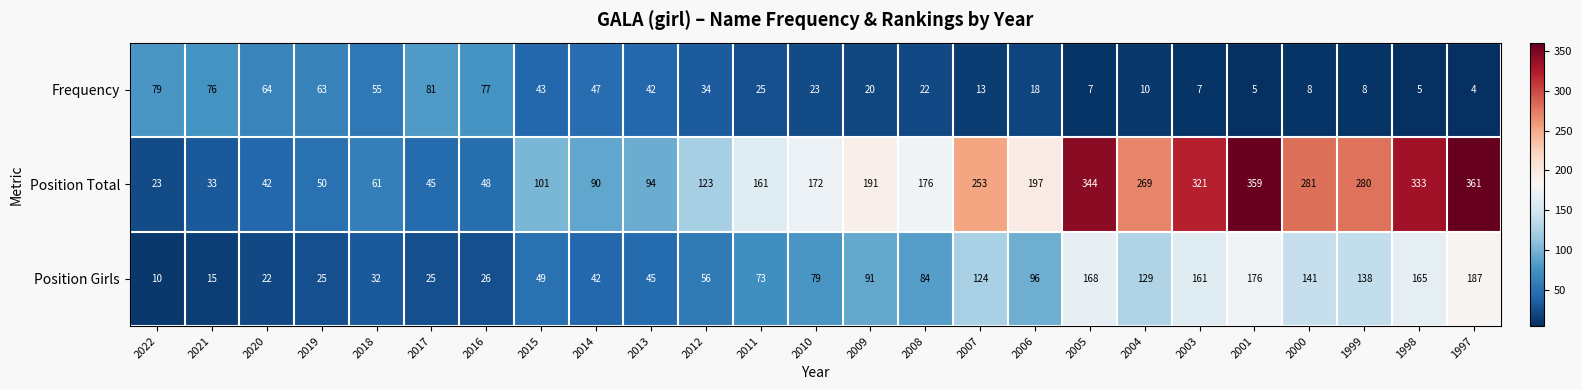

Count the number of categories in the chart.

25